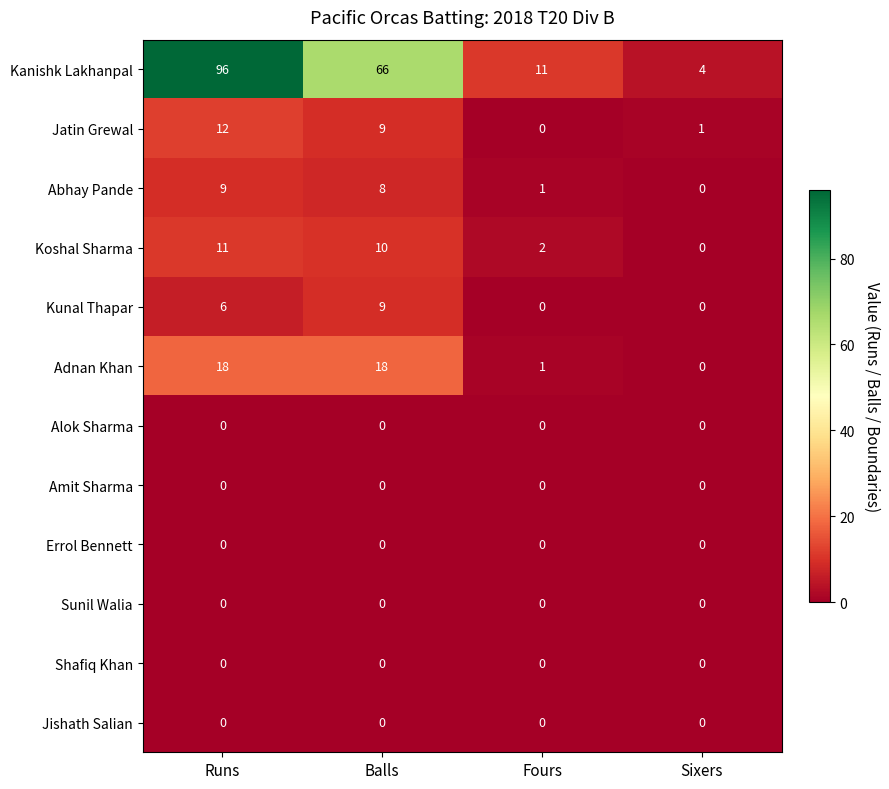

Between Runs and Fours, which series saw the biggest shift?

Kanishk Lakhanpal